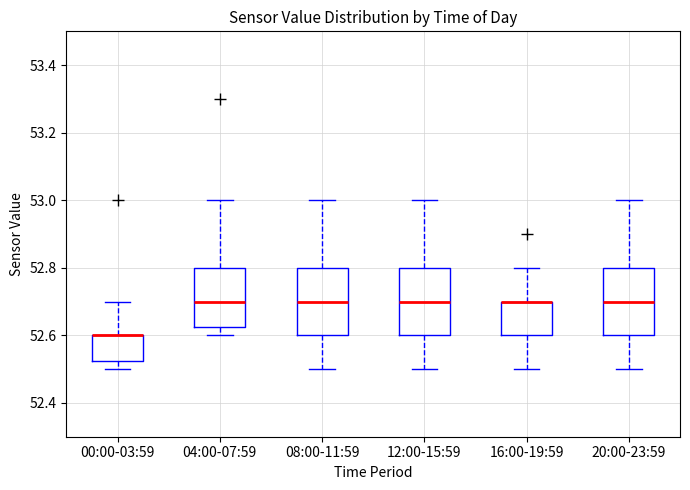

Where is the lower edge of the box for 00:00-03:59 on the y-axis? The values are not printed on the chart, so give them approximately, as read against the axis.

52.52